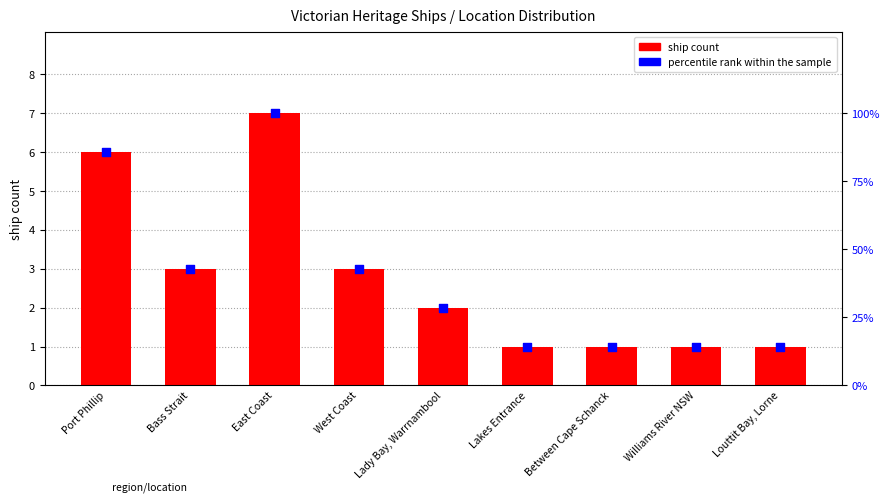

At which category is the sum across all series the highest?

East Coast